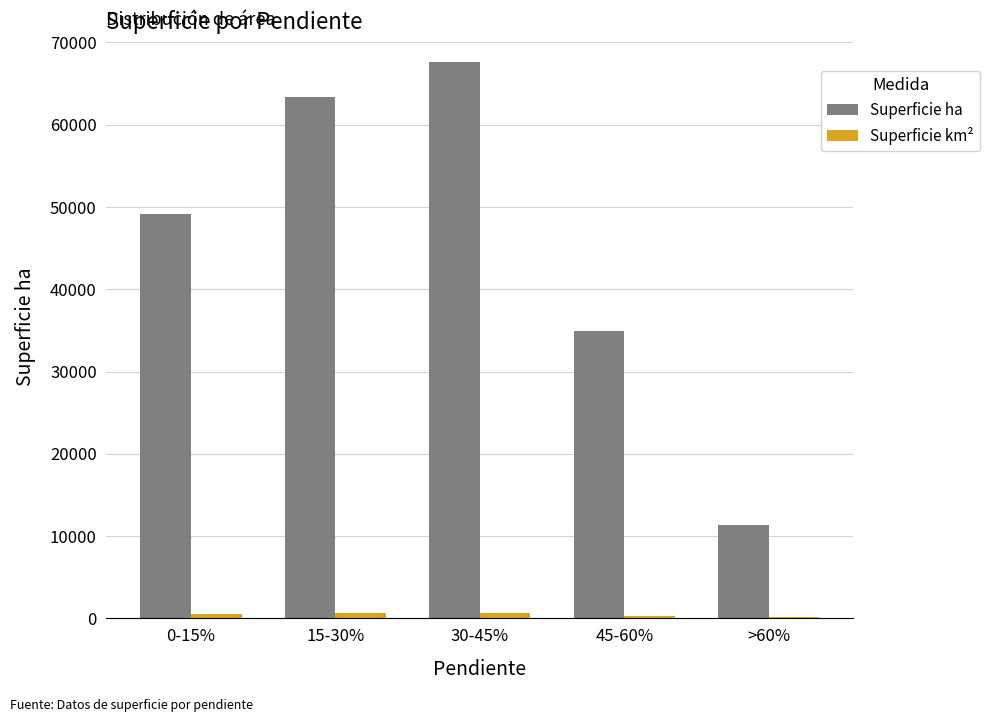

Where is Superficie ha nearest to the value 39483?

45-60%